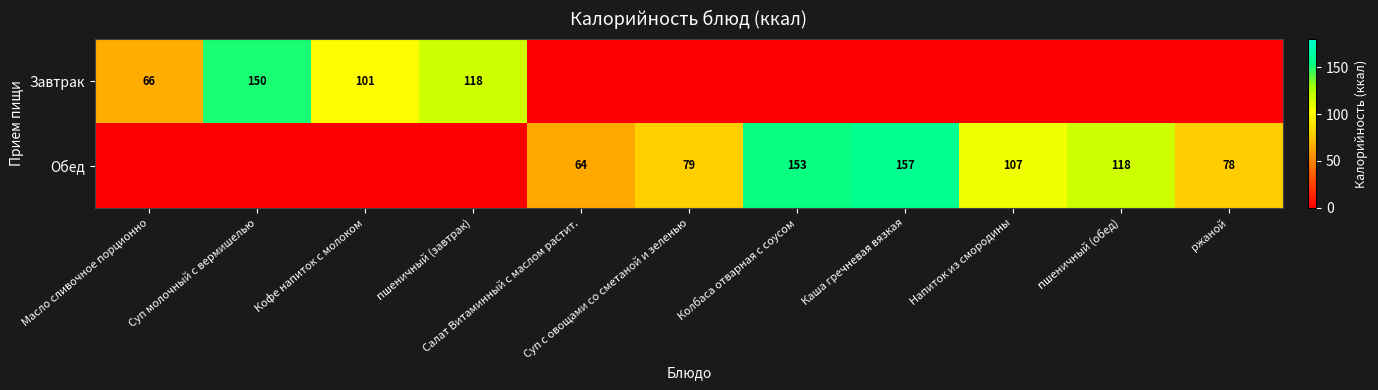

How many data points in Обед are above 78?

5